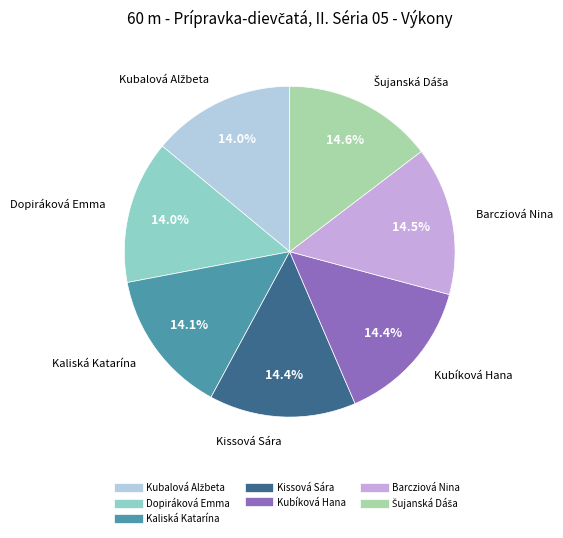

Does Kubíková Hana account for over 50% of the chart?

No